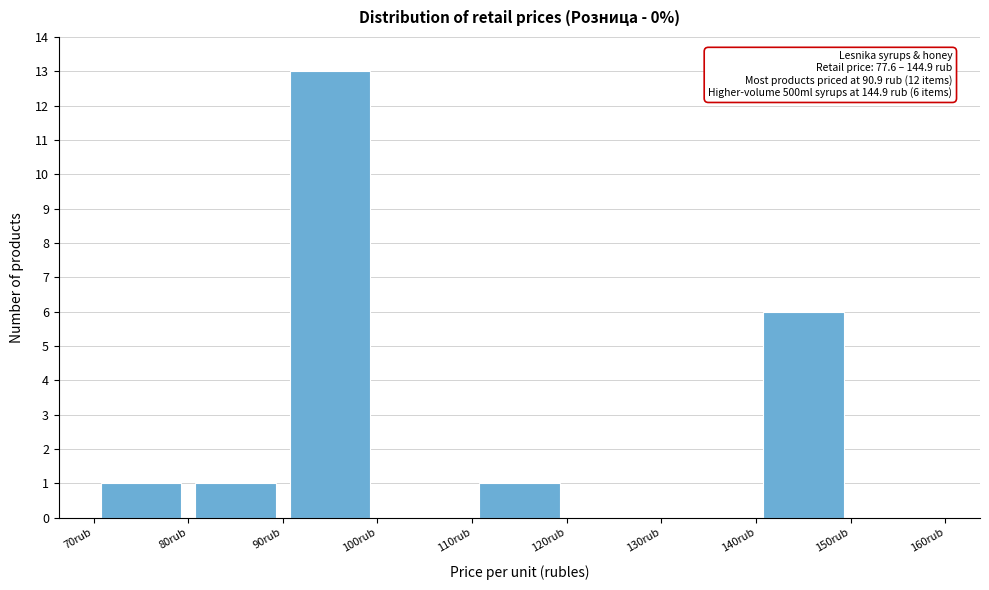

Which range on the x-axis has the tallest bar?

90 to 100